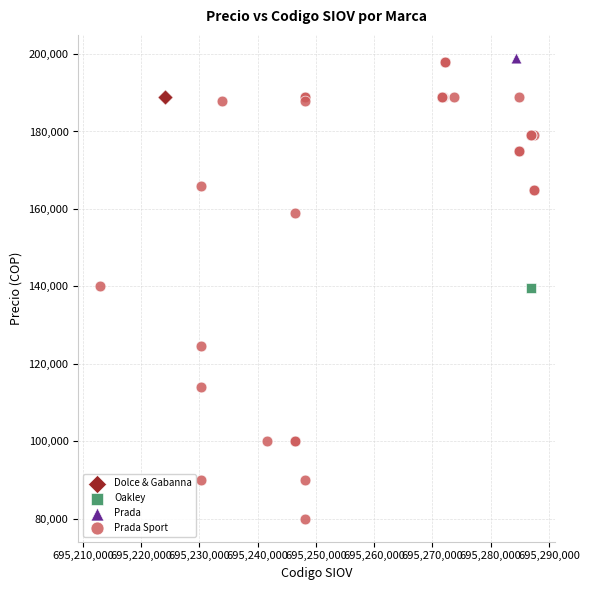

What are all the series names shown in the legend?

Dolce & Gabanna, Oakley, Prada, Prada Sport